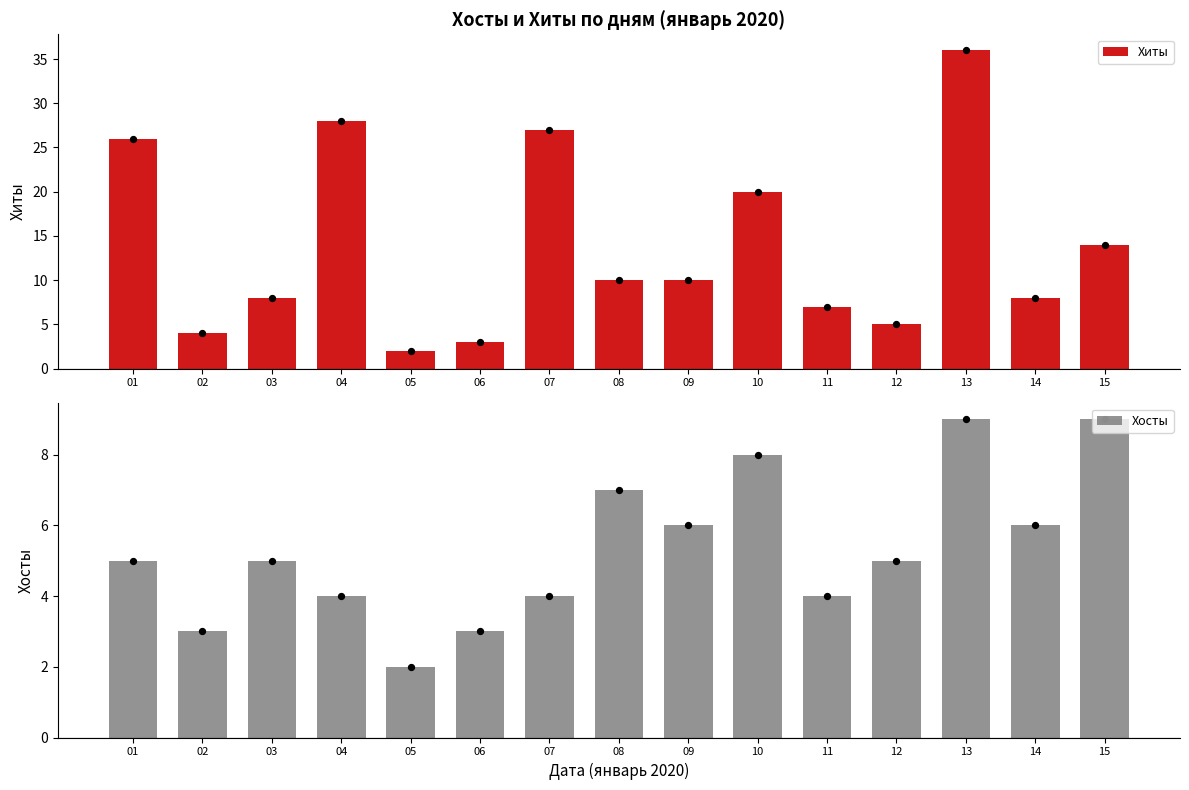

Which series contains the lowest Y value?

Хиты